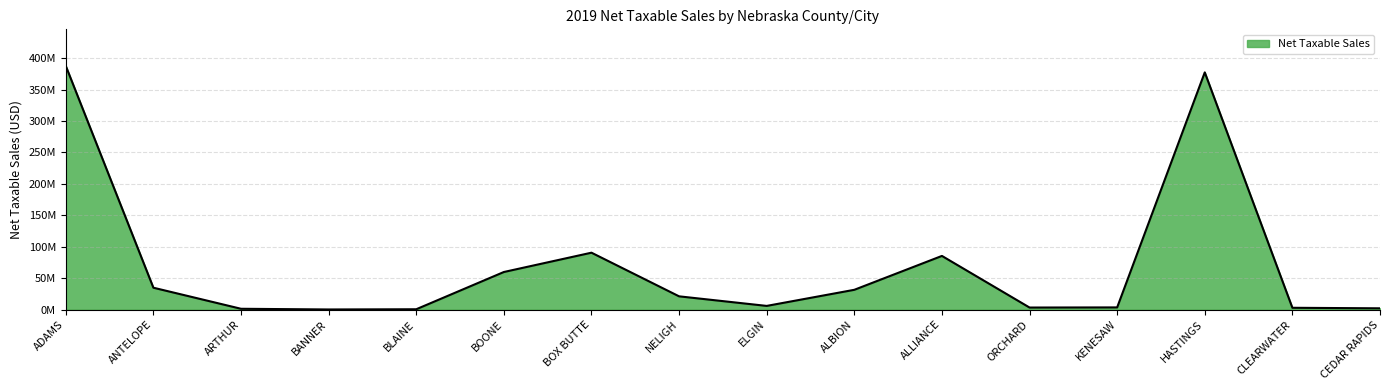

Does the chart have visible grid lines?

Yes